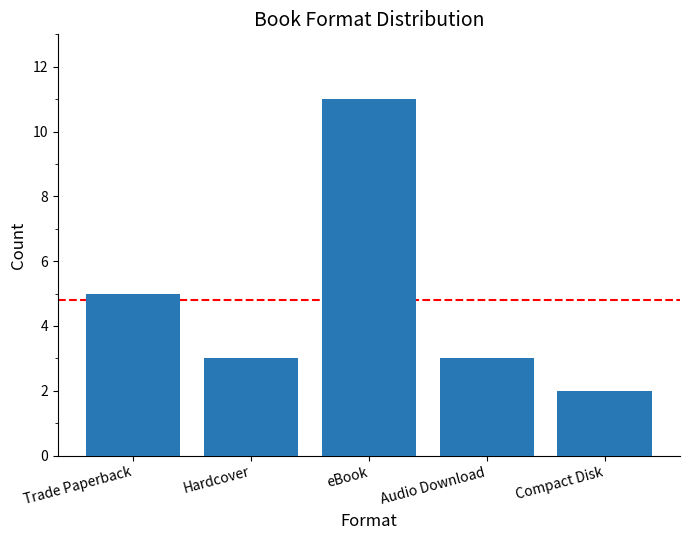

How many series are shown in this chart?

1